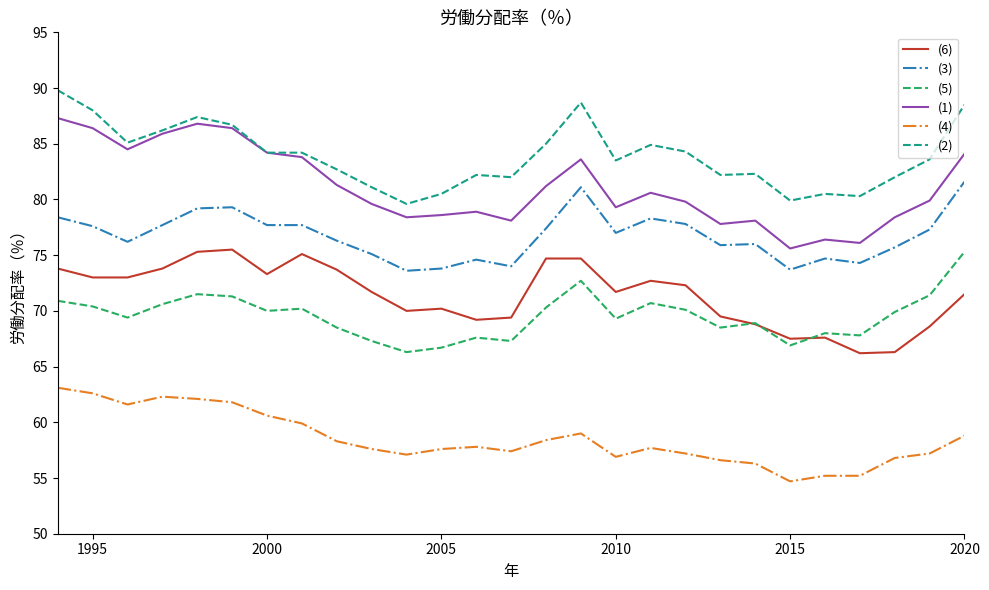

True or false: (2) and (5) intersect in this chart.

False